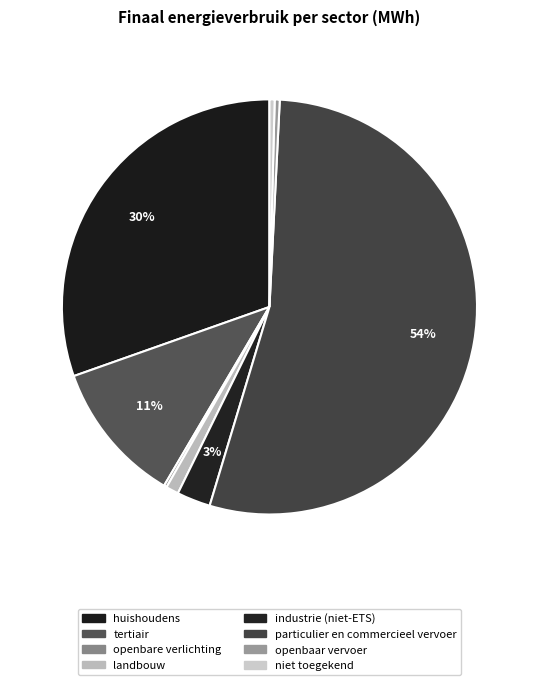

To the nearest percent, what portion does particulier en commercieel vervoer represent?

54%